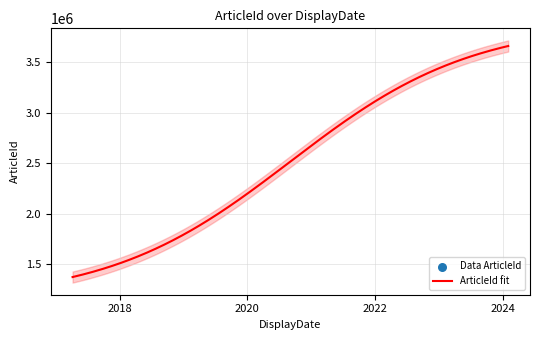

What is the highest value of the ArticleId fit series?

3661498.0